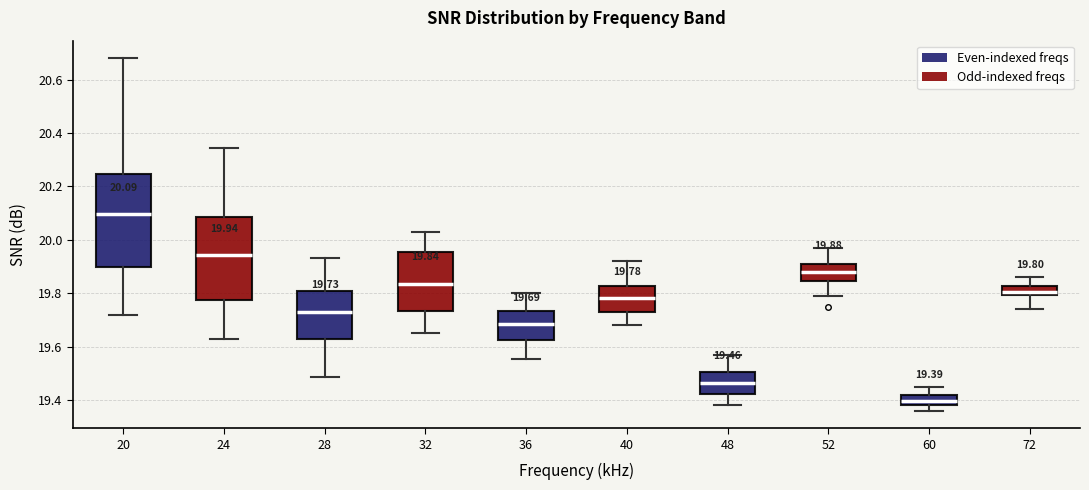

Which box is the tallest, from its lower edge to its upper edge?

20